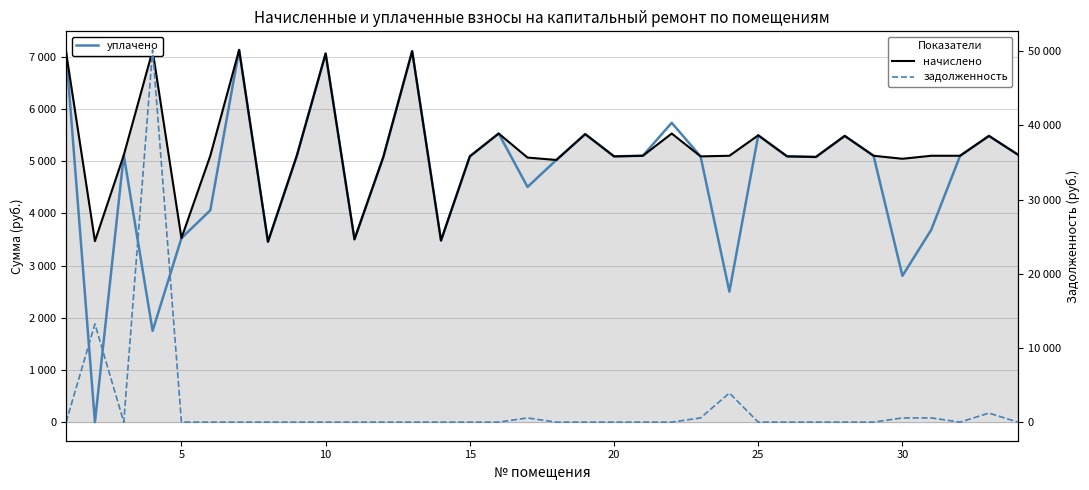

What are all the series names shown in the legend?

уплачено, начислено, задолженность